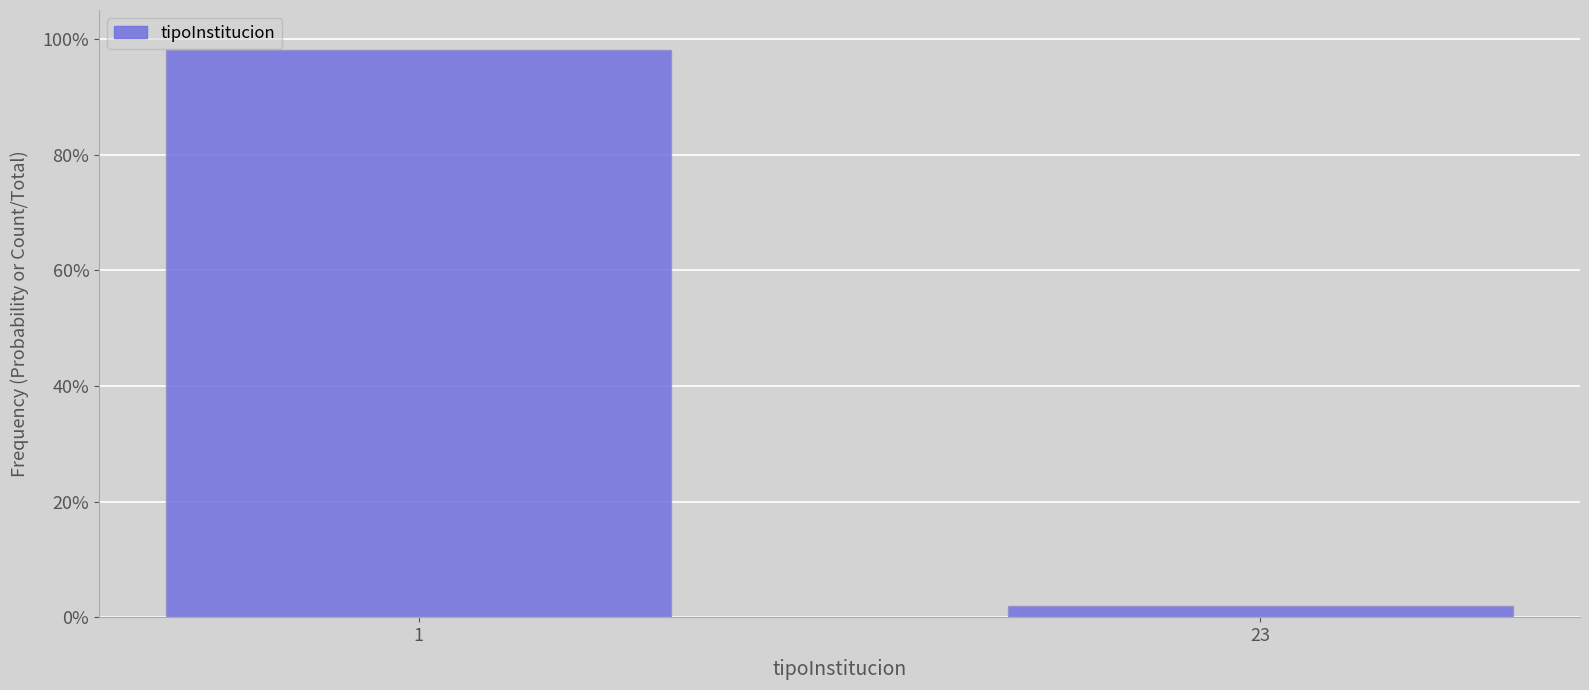

Does the chart contain any negative values?

No